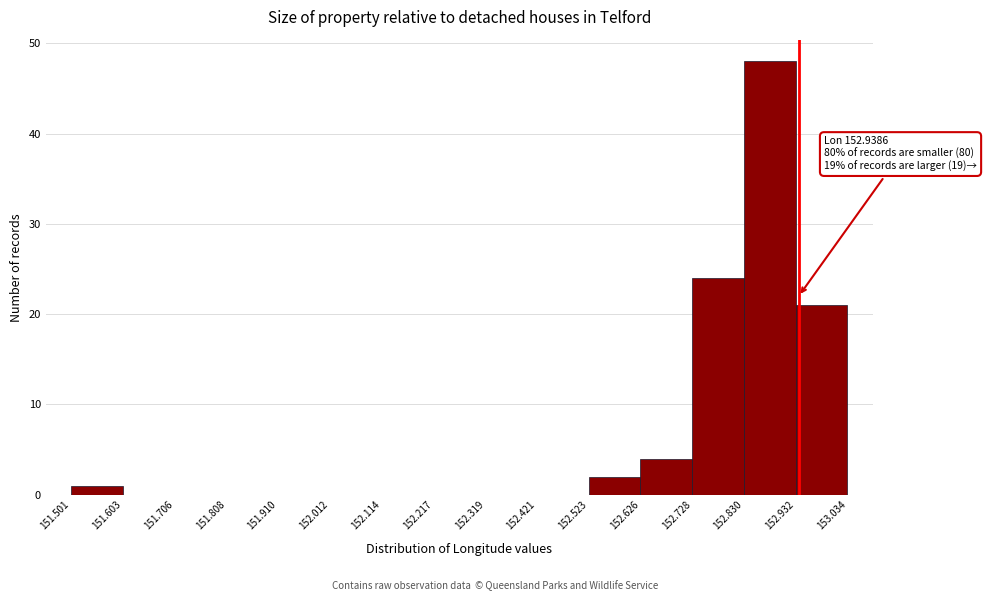

Which range on the x-axis has the tallest bar?

152.830 to 152.932